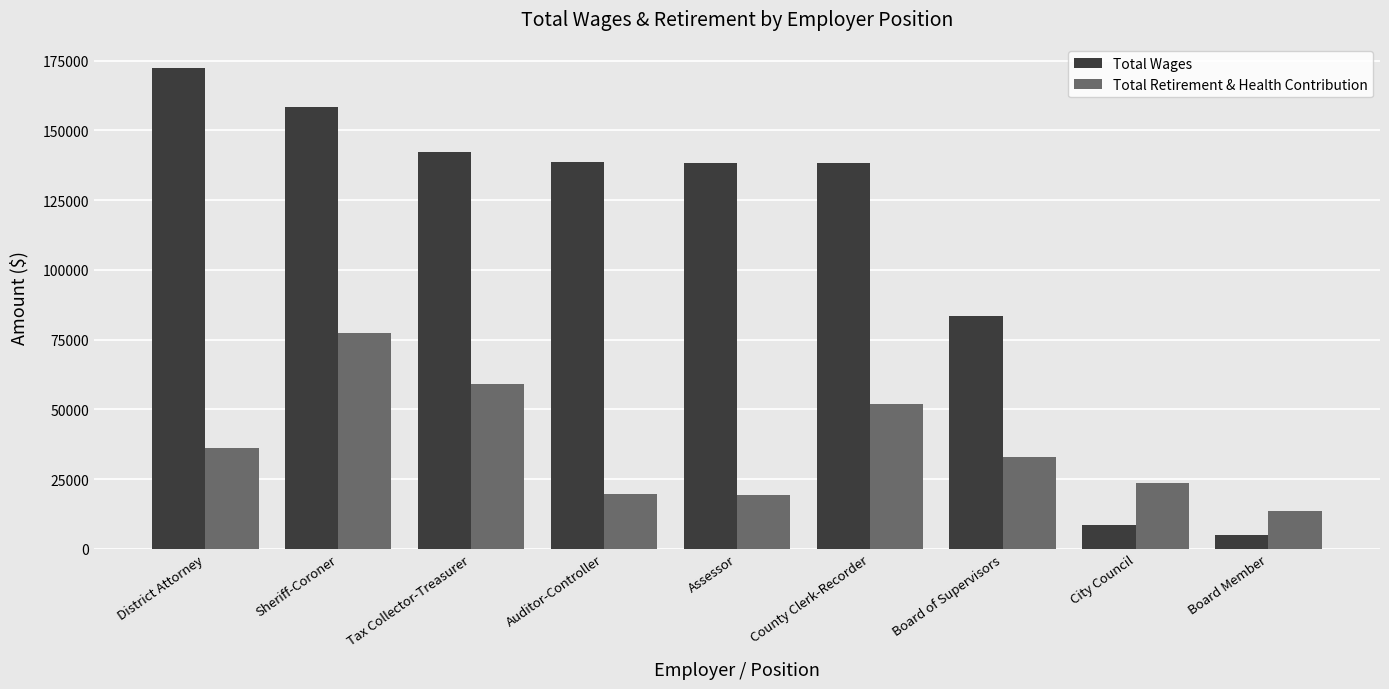

Which category has the lowest value across all series?

Board Member